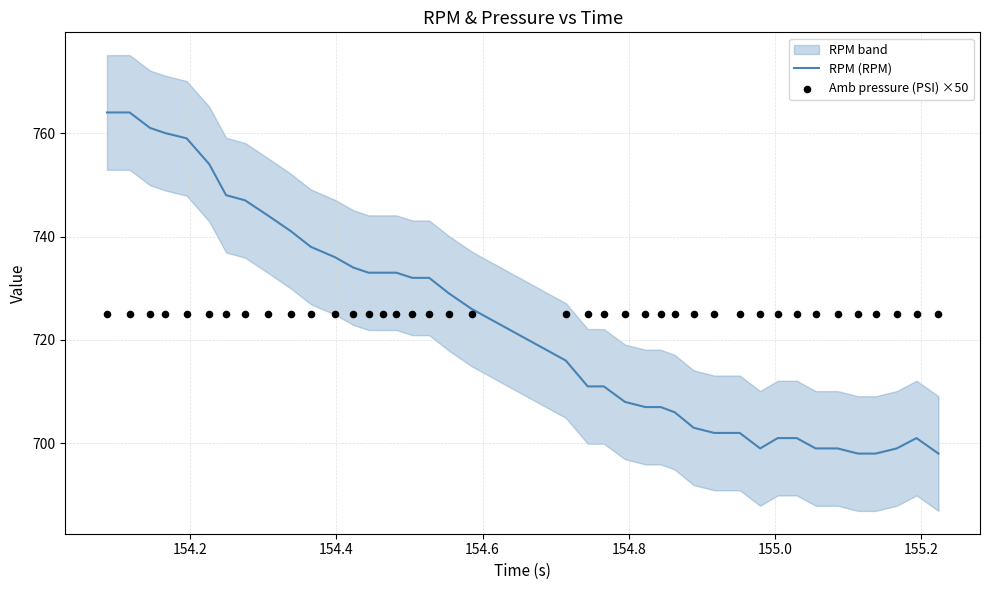

What is the lowest value of the RPM (RPM) series?

698